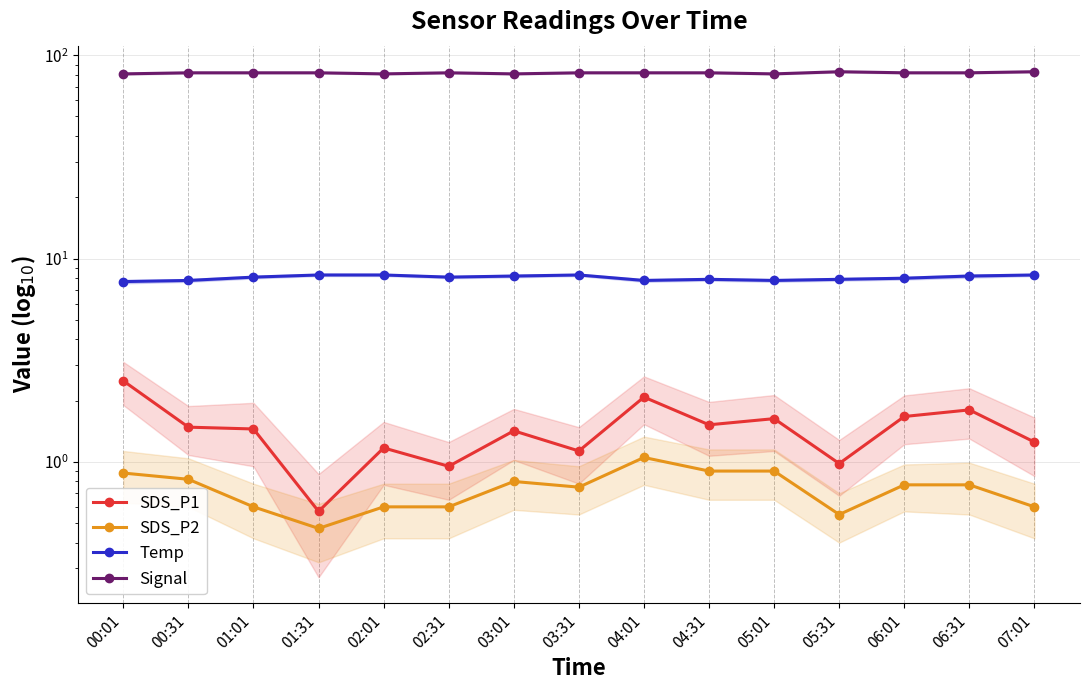

How many series are shown in this chart?

4